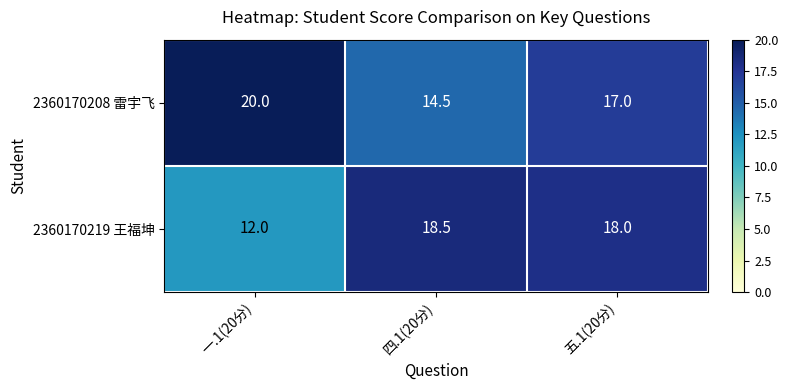

Which series has the largest range (max minus min)?

2360170219 王福坤